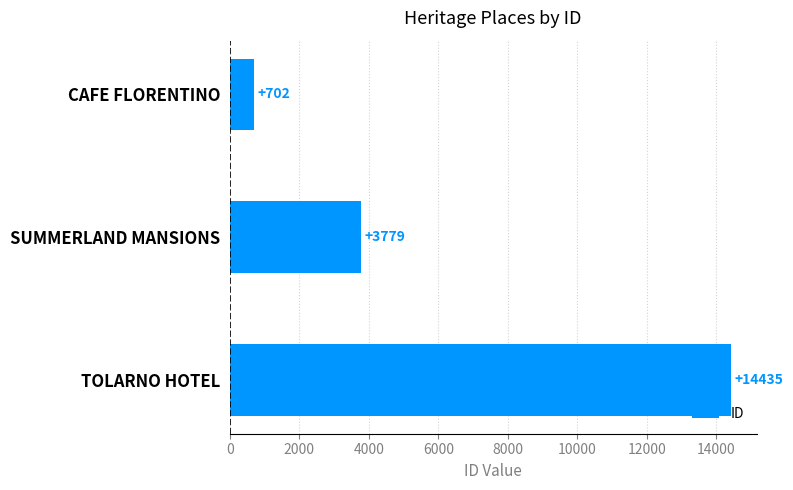

What is the value of the 1st bar from the top?

702